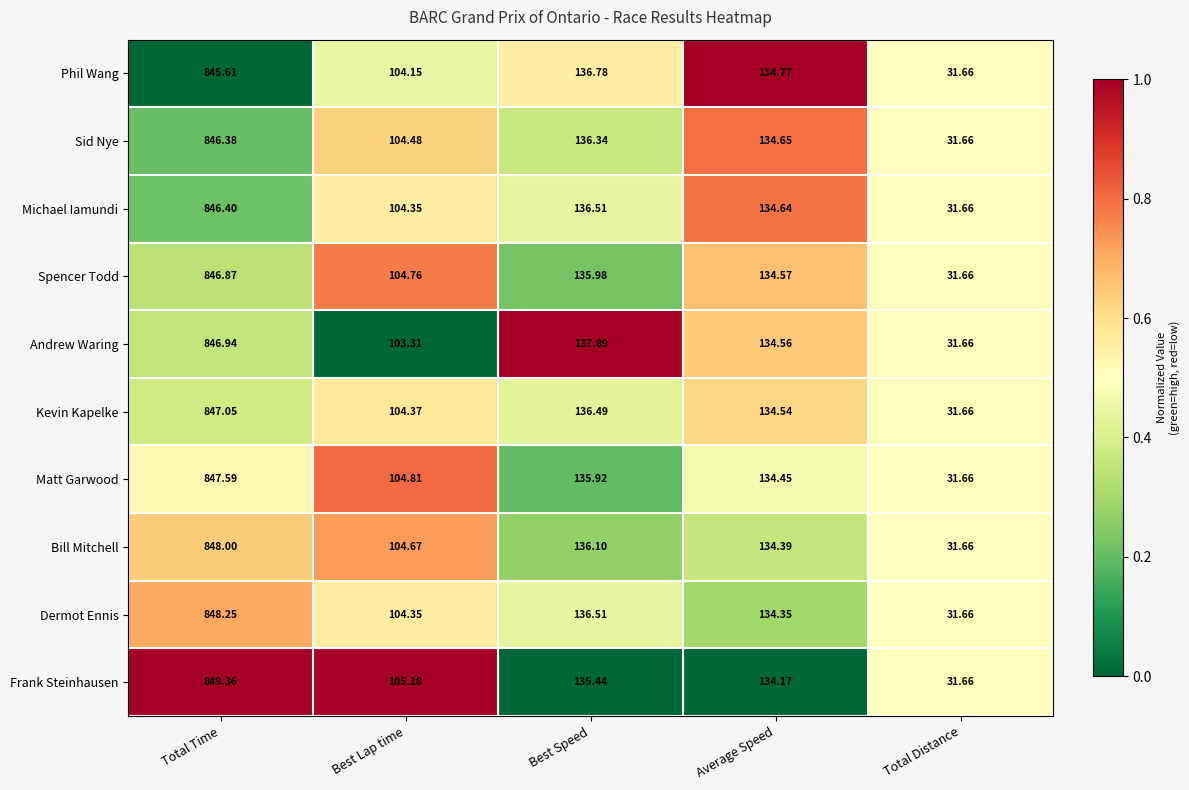

Which category has the lowest value across all series?

Total Distance